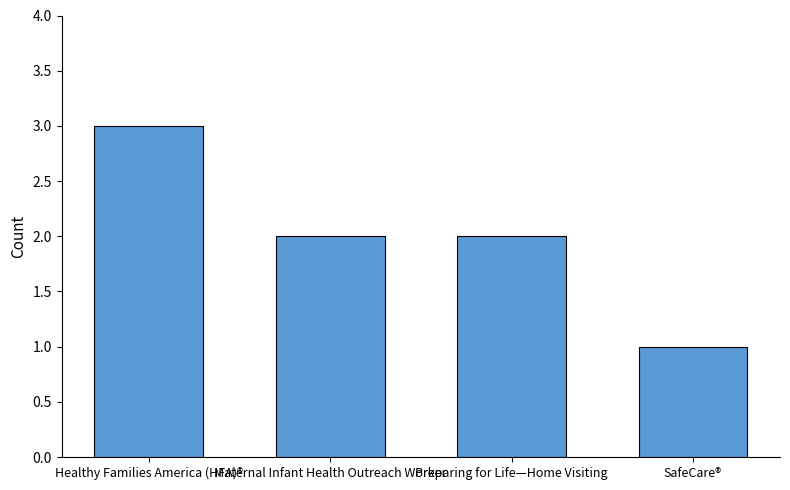

Reading left to right, list all the values displayed in this chart.

3	2	2	1